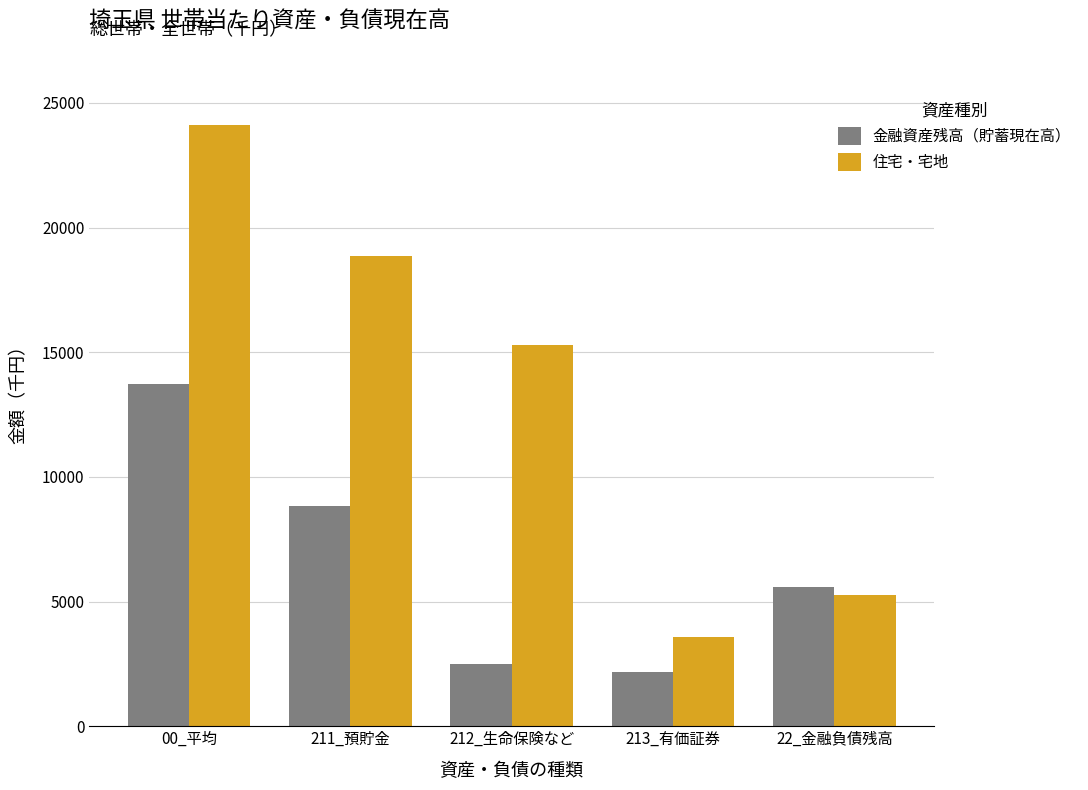

List the labels in order of 金融資産残高（貯蓄現在高） value, largest first.

00_平均, 211_預貯金, 22_金融負債残高, 212_生命保険など, 213_有価証券